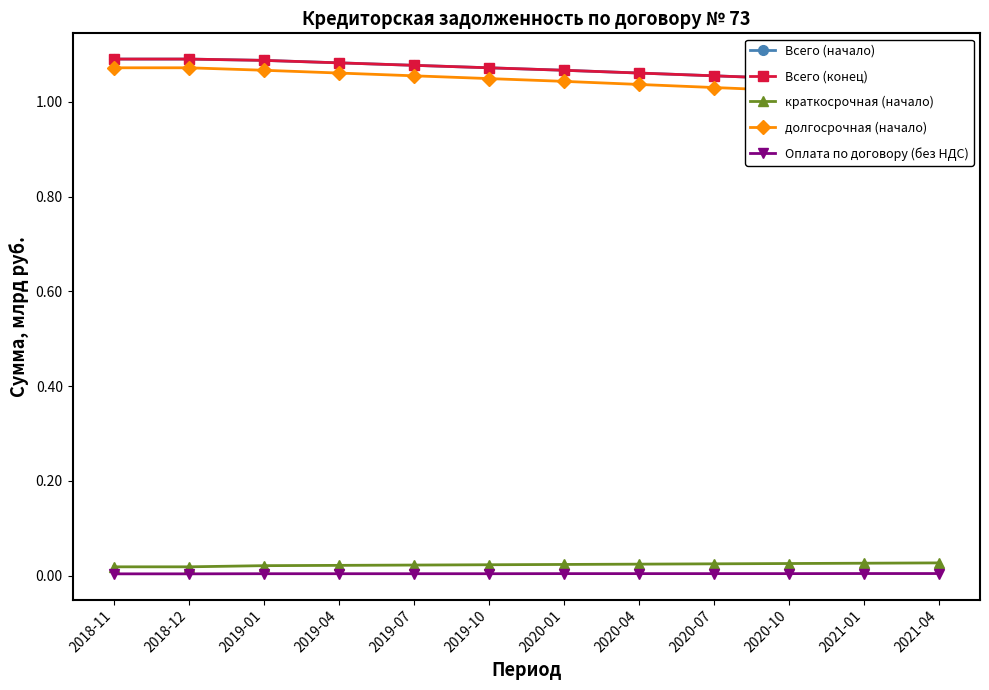

Reading left to right, list all the values displayed in this chart.

Всего (начало): 1.1	1.1	1.1	1.1	1.1	1.1	1.1	1.1	1.1	1.0	1.0	1.0
Всего (конец): 1.1	1.1	1.1	1.1	1.1	1.1	1.1	1.1	1.1	1.0	1.0	1.0
краткосрочная (начало): 0.0	0.0	0.0	0.0	0.0	0.0	0.0	0.0	0.0	0.0	0.0	0.0
долгосрочная (начало): 1.1	1.1	1.1	1.1	1.1	1.0	1.0	1.0	1.0	1.0	1.0	1.0
Оплата по договору (без НДС): 0.0	0.0	0.0	0.0	0.0	0.0	0.0	0.0	0.0	0.0	0.0	0.0